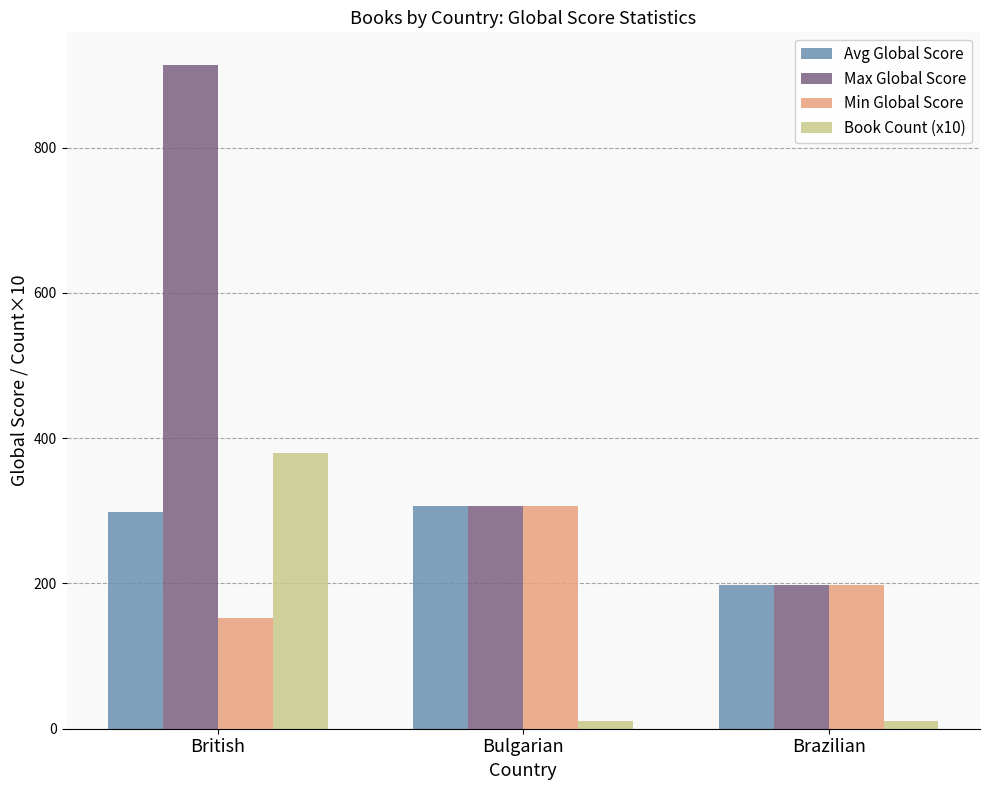

Does the chart contain stacked bars?

No